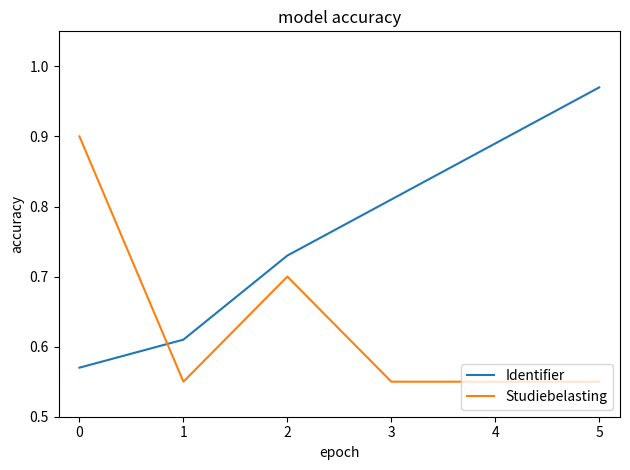

True or false: Identifier has a value of 0.7 at 2.

True